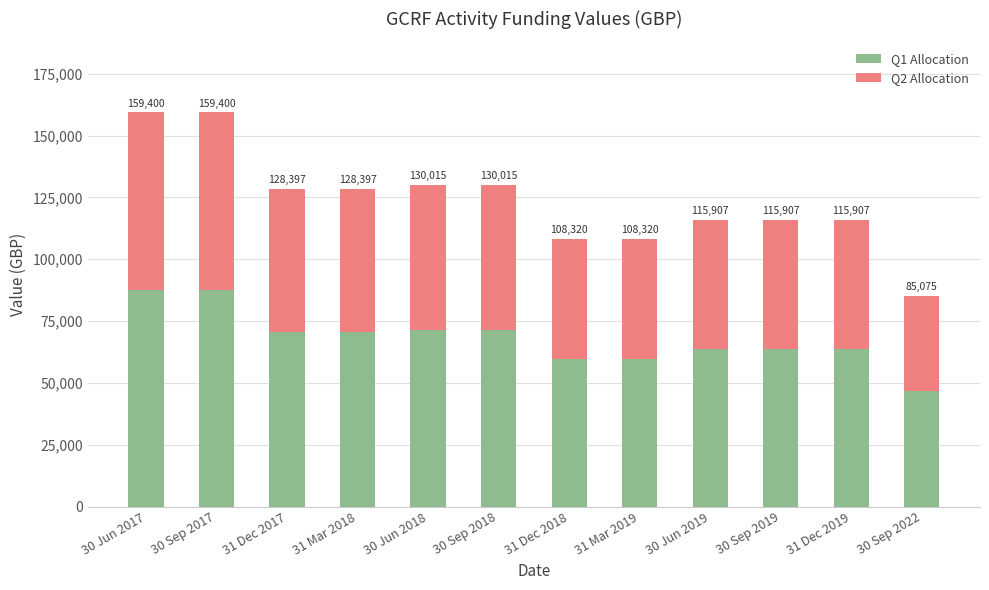

True or false: Q1 Allocation has a value of 59576.2 at 31 Dec 2018.

True